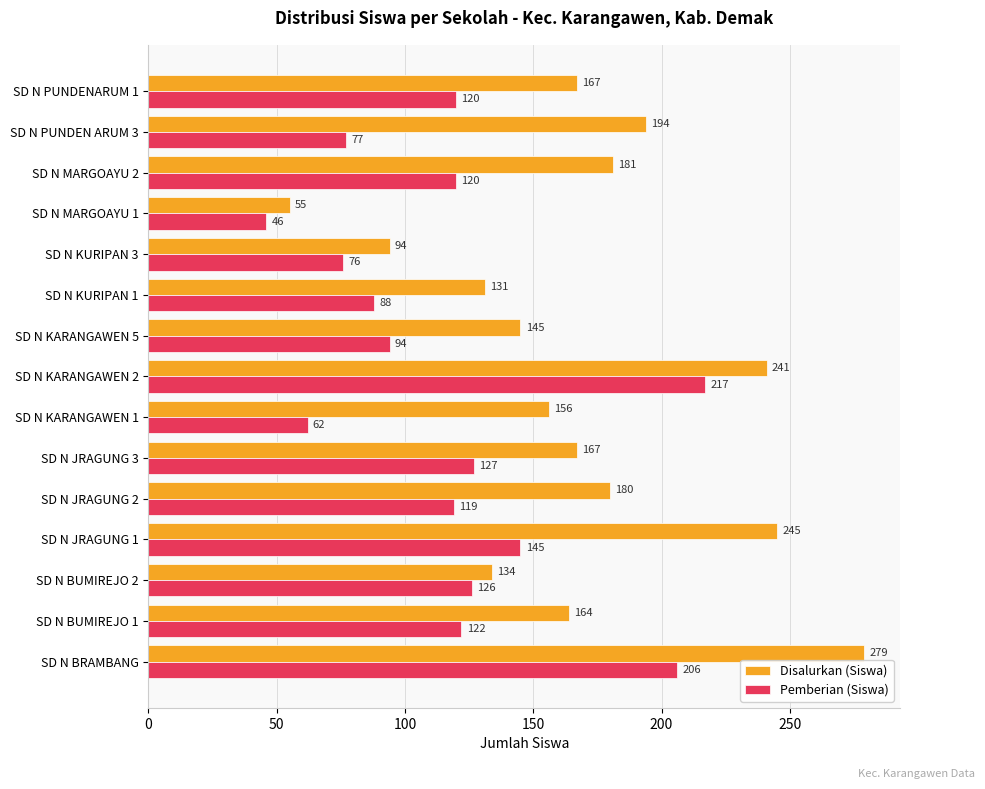

The value of Pemberian (Siswa) at SD N MARGOAYU 2 is 120. True or false?

True